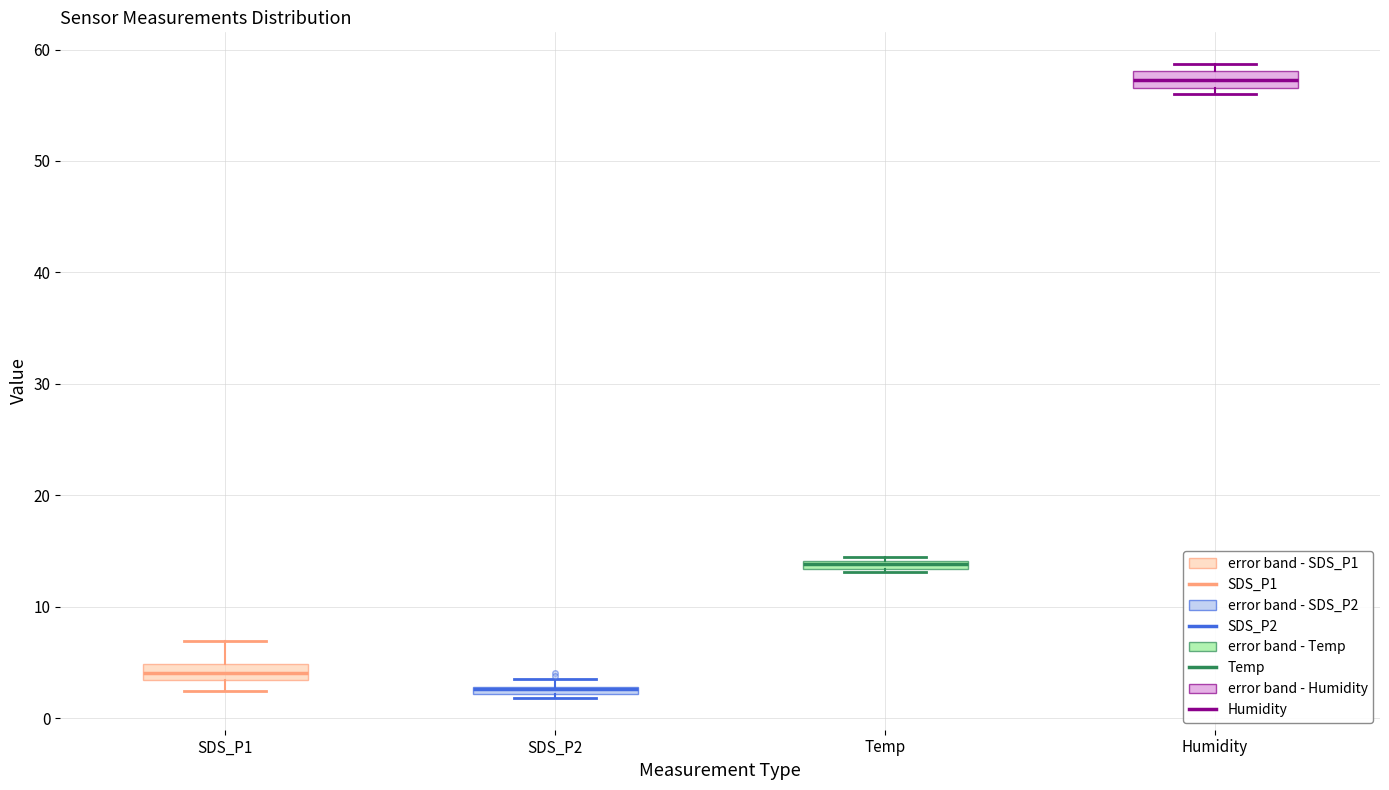

Where is the lower edge of the box for Temp on the y-axis? The values are not printed on the chart, so give them approximately, as read against the axis.

13